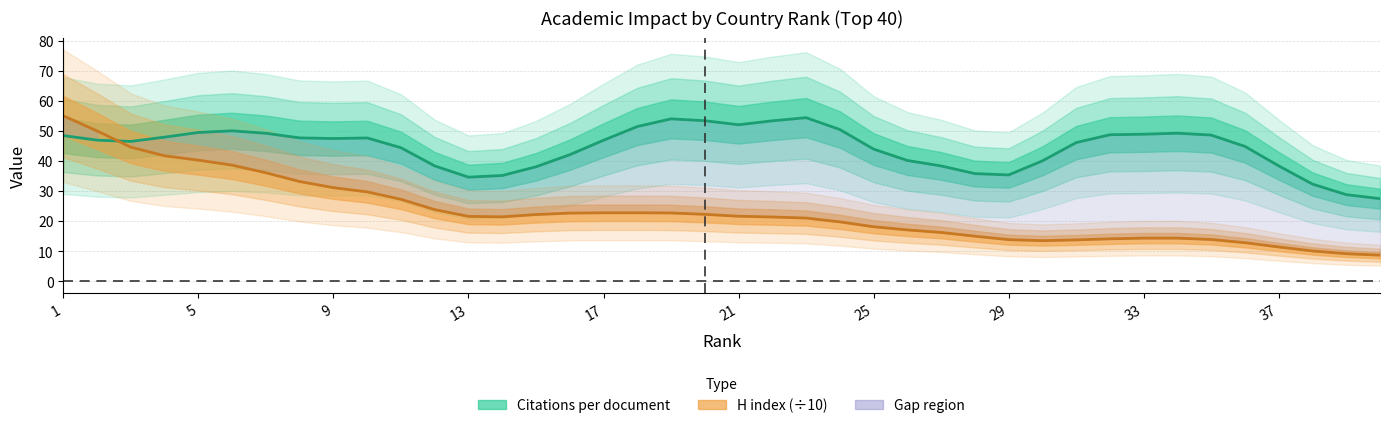

What is the difference between the maximum and minimum values in the Citations per document series?

27.0